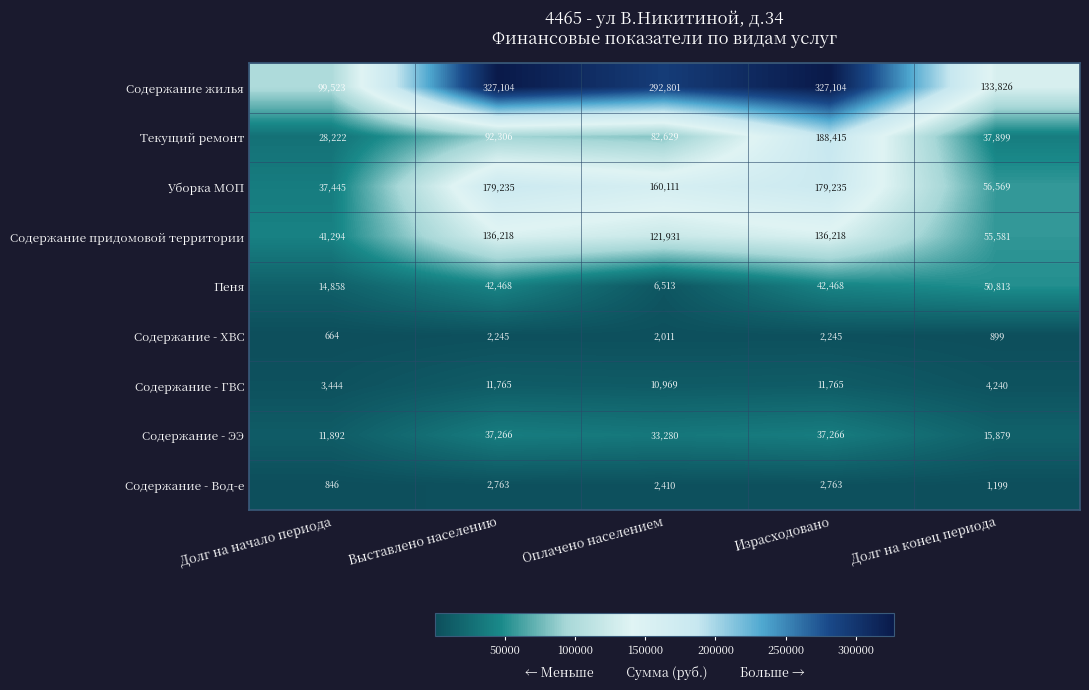

What is the difference between the highest and lowest values at Израсходовано?

324859